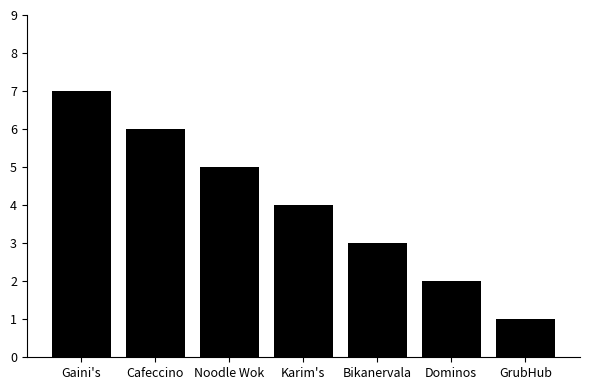

True or false: the data shows 3 at Bikanervala.

True